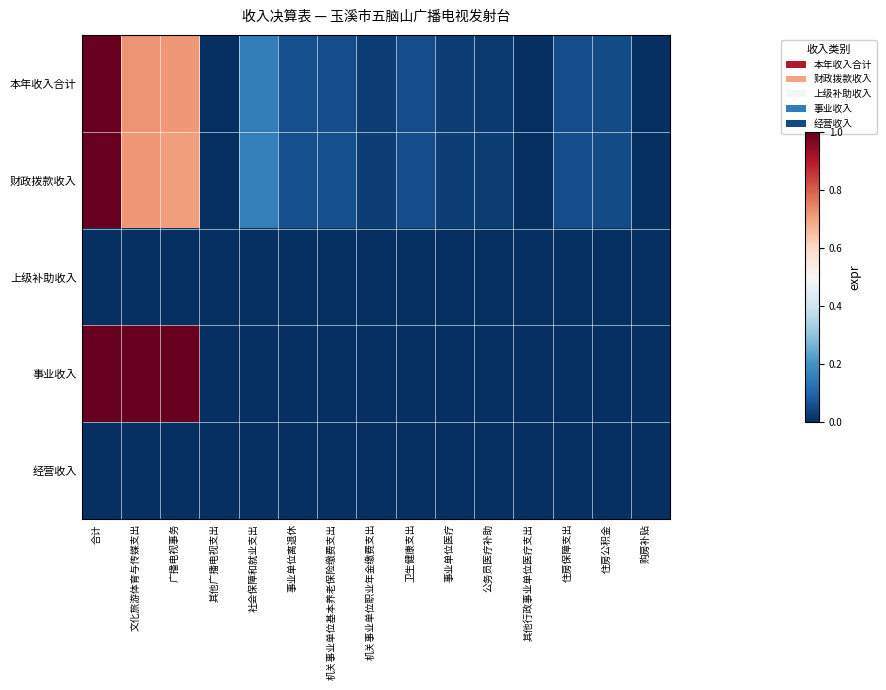

Reading right to left, list all the values displayed in this chart.

本年收入合计: 购房补贴=0.0	住房公积金=0.1	住房保障支出=0.1	其他行政事业单位医疗支出=0.0	公务员医疗补助=0.0	事业单位医疗=0.0	卫生健康支出=0.1	机关事业单位职业年金缴费支出=0.0	机关事业单位基本养老保险缴费支出=0.1	事业单位离退休=0.1	社会保障和就业支出=0.2	其他广播电视支出=0.0	广播电视事务=0.7	文化旅游体育与传媒支出=0.7	合计=1.0
财政拨款收入: 购房补贴=0.0	住房公积金=0.1	住房保障支出=0.1	其他行政事业单位医疗支出=0.0	公务员医疗补助=0.0	事业单位医疗=0.0	卫生健康支出=0.1	机关事业单位职业年金缴费支出=0.0	机关事业单位基本养老保险缴费支出=0.1	事业单位离退休=0.1	社会保障和就业支出=0.2	其他广播电视支出=0.0	广播电视事务=0.7	文化旅游体育与传媒支出=0.7	合计=1.0
上级补助收入: 购房补贴=0.0	住房公积金=0.0	住房保障支出=0.0	其他行政事业单位医疗支出=0.0	公务员医疗补助=0.0	事业单位医疗=0.0	卫生健康支出=0.0	机关事业单位职业年金缴费支出=0.0	机关事业单位基本养老保险缴费支出=0.0	事业单位离退休=0.0	社会保障和就业支出=0.0	其他广播电视支出=0.0	广播电视事务=0.0	文化旅游体育与传媒支出=0.0	合计=0.0
事业收入: 购房补贴=0.0	住房公积金=0.0	住房保障支出=0.0	其他行政事业单位医疗支出=0.0	公务员医疗补助=0.0	事业单位医疗=0.0	卫生健康支出=0.0	机关事业单位职业年金缴费支出=0.0	机关事业单位基本养老保险缴费支出=0.0	事业单位离退休=0.0	社会保障和就业支出=0.0	其他广播电视支出=0.0	广播电视事务=1.0	文化旅游体育与传媒支出=1.0	合计=1.0
经营收入: 购房补贴=0.0	住房公积金=0.0	住房保障支出=0.0	其他行政事业单位医疗支出=0.0	公务员医疗补助=0.0	事业单位医疗=0.0	卫生健康支出=0.0	机关事业单位职业年金缴费支出=0.0	机关事业单位基本养老保险缴费支出=0.0	事业单位离退休=0.0	社会保障和就业支出=0.0	其他广播电视支出=0.0	广播电视事务=0.0	文化旅游体育与传媒支出=0.0	合计=0.0